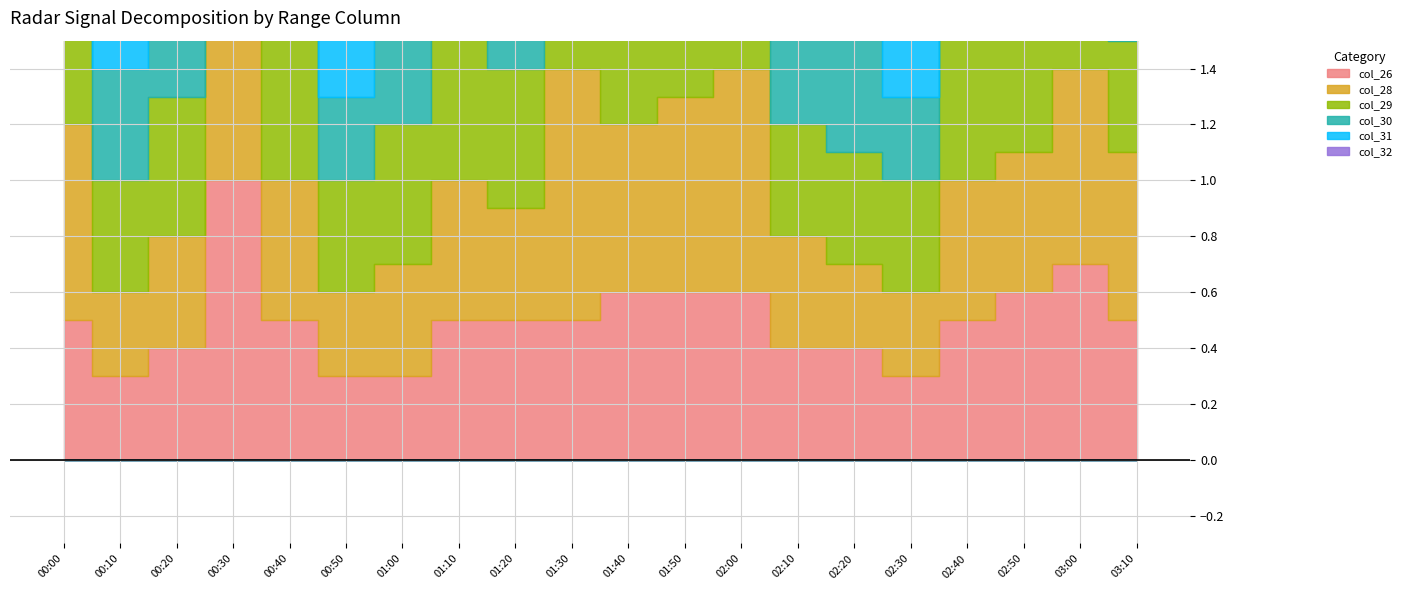

How many intersections are there between col_30 and col_26?

2